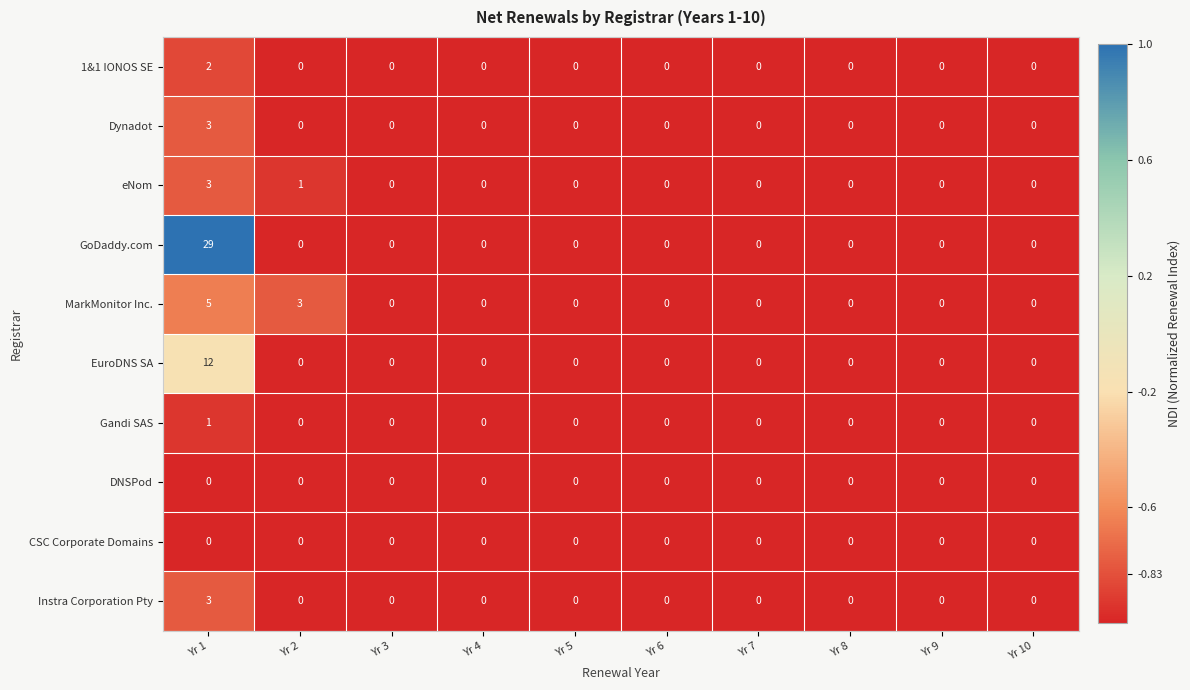

The DNSPod series shows 0 at Yr 2. True or false?

True